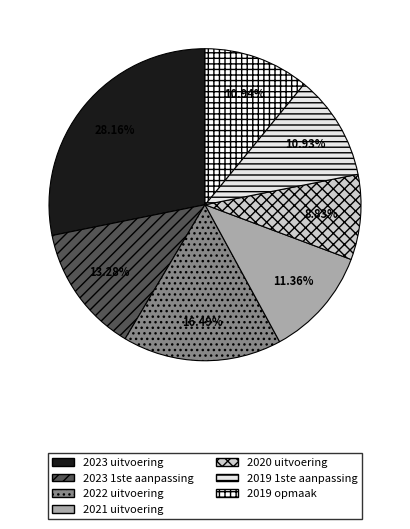

Rank the categories by value from lowest to highest.

2020 uitvoering, 2019 1ste aanpassing, 2019 opmaak, 2021 uitvoering, 2023 1ste aanpassing, 2022 uitvoering, 2023 uitvoering